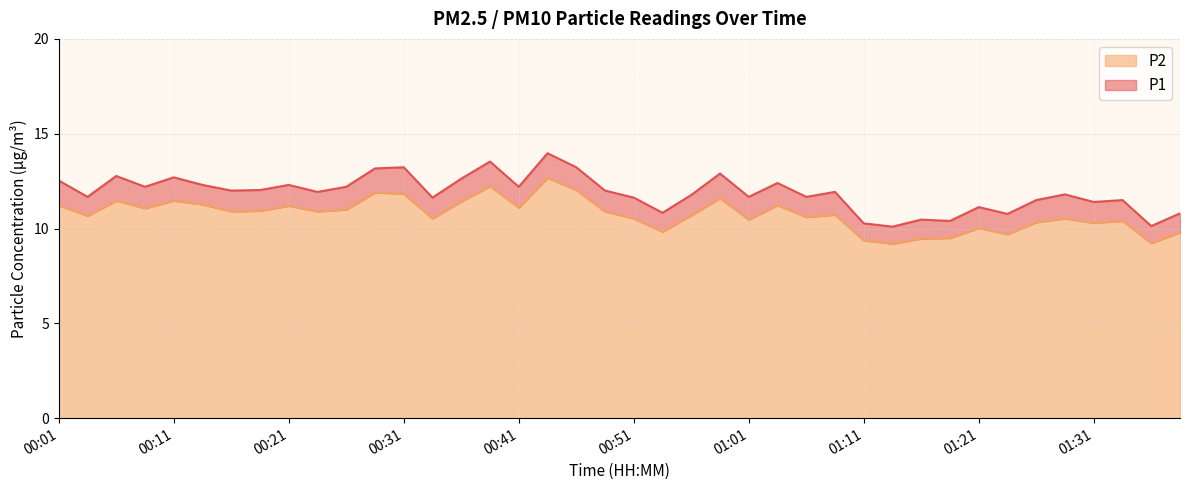

What is the difference between the second highest and minimum values in the P1 series?

3.4